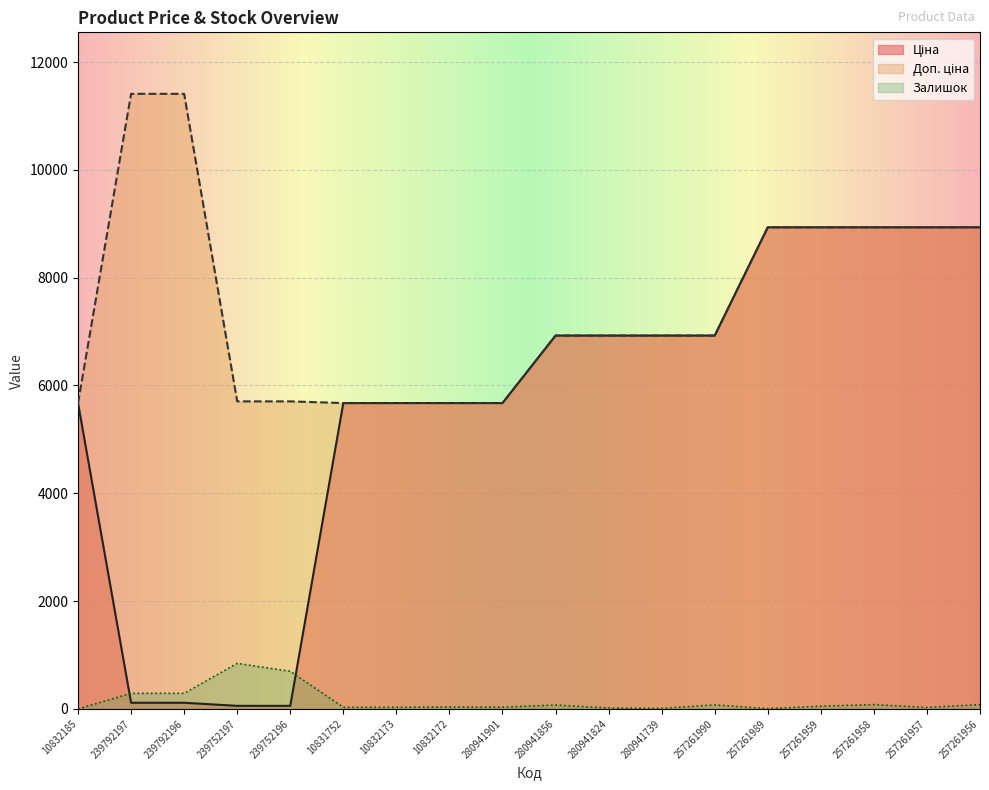

True or false: Доп. ціна and Залишок cross at least once.

False